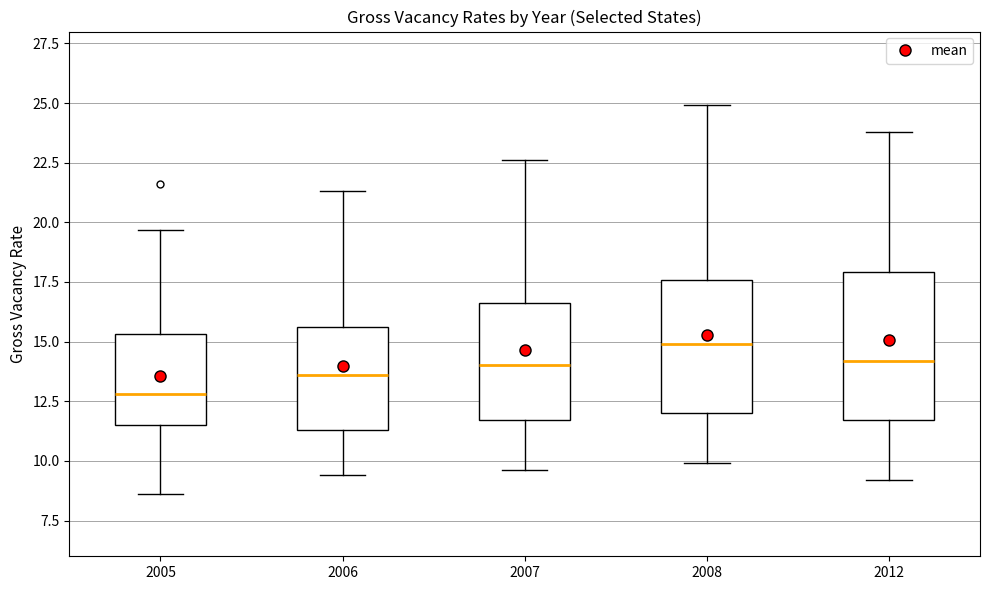

Reading left to right, read every box against the y-axis: the position of its median line, the range the box covers, and the ends of its whiskers. The values are not printed on the chart, so give them approximately, as read against the axis.

2005: median 13.0, box 11.5 to 15.5, whiskers 8.5 to 19.5
2006: median 13.5, box 11.5 to 15.5, whiskers 9.5 to 21.5
2007: median 14.0, box 11.5 to 16.5, whiskers 9.5 to 22.5
2008: median 15.0, box 12.0 to 17.5, whiskers 10.0 to 25.0
2012: median 14.0, box 11.5 to 18.0, whiskers 9.0 to 24.0